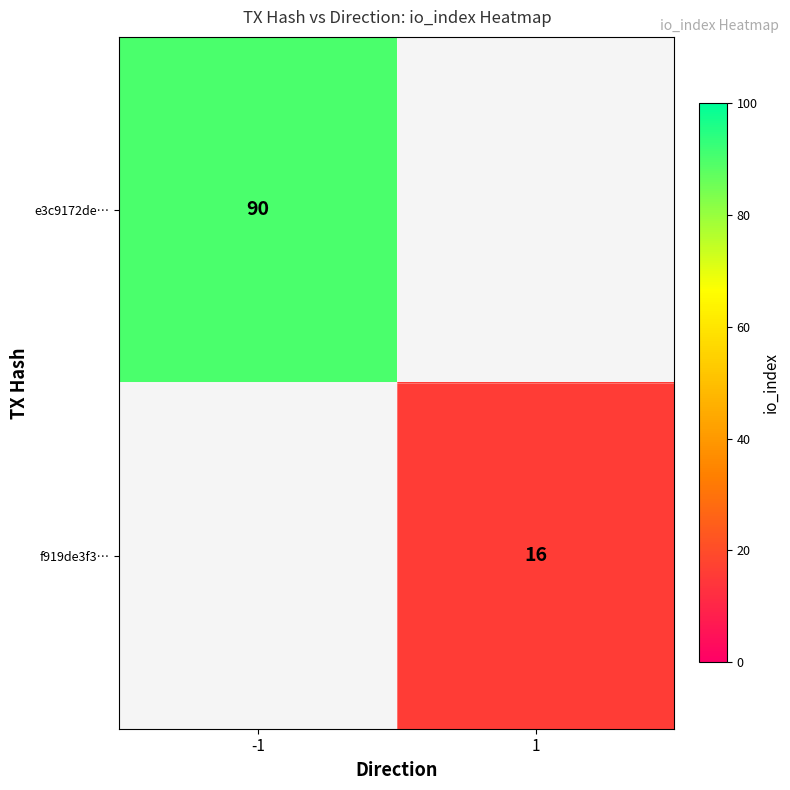

Is the value of f919de3f3… at 1 greater than the value of e3c9172de… at -1?

No